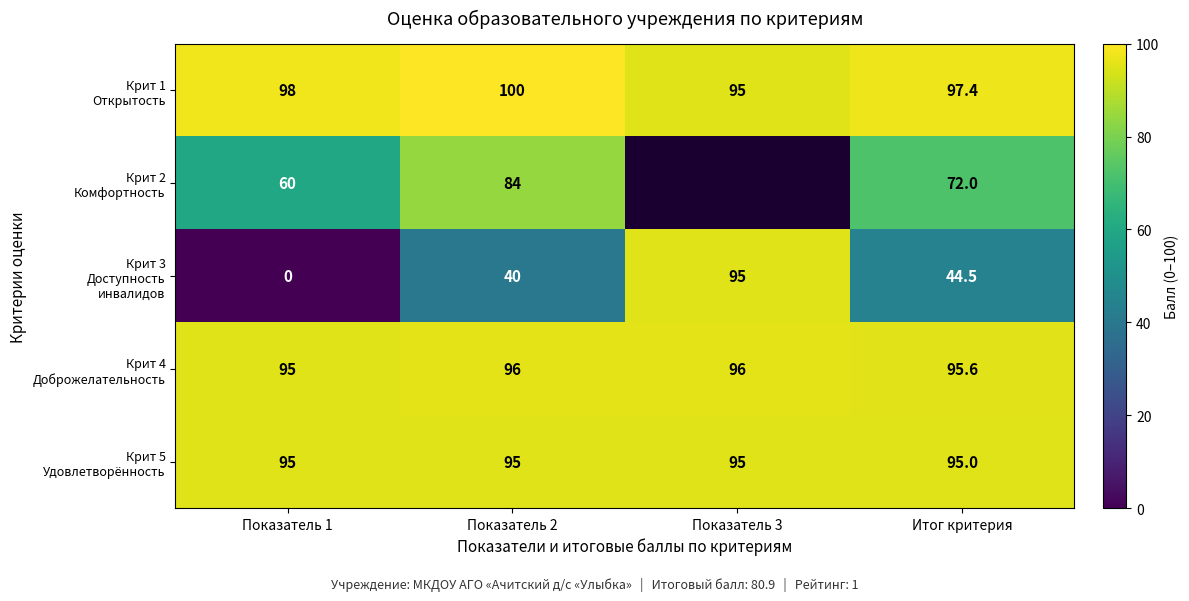

What is the spread (max minus min) of values at Итог критерия?

52.9